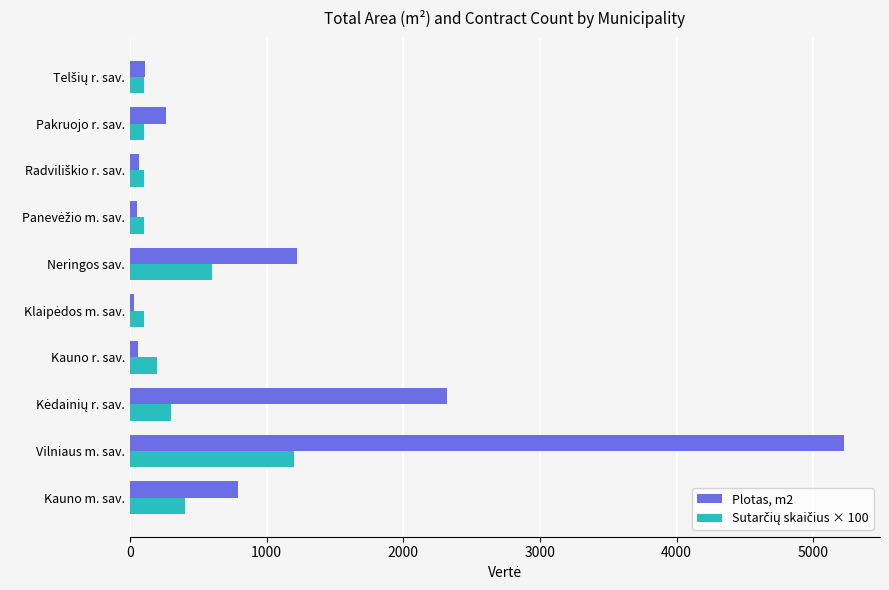

What is the total value across all series at Kauno m. sav.?

1193.1